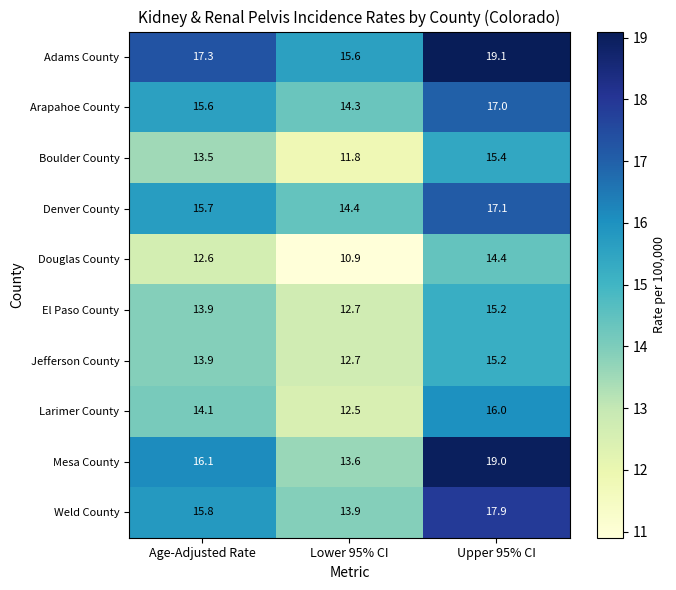

What is the difference between the maximum and minimum values in the Larimer County series?

3.5